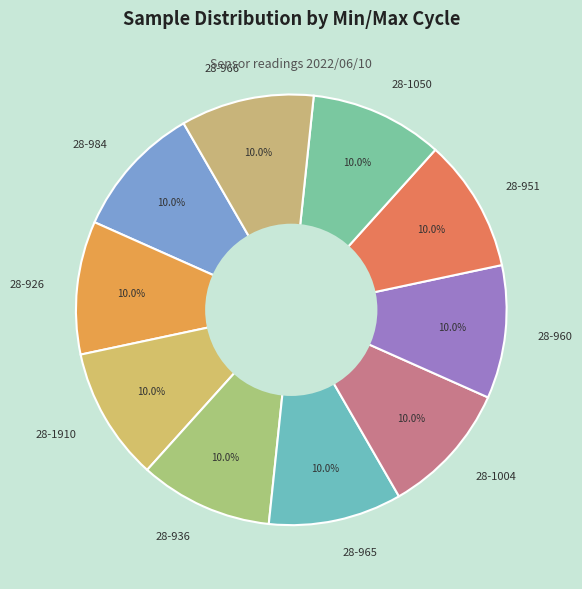

What is the ratio of the value at 28-965 to the value at 28-1050?

1.0